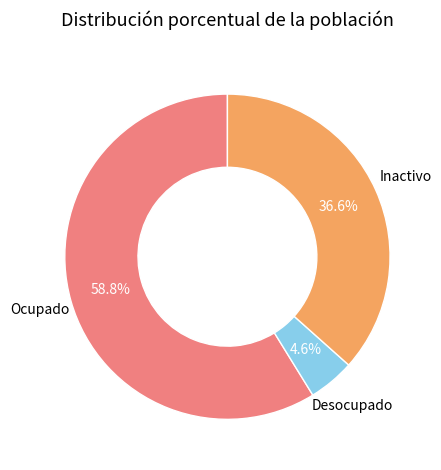

Rank the categories by value from highest to lowest.

Ocupado, Inactivo, Desocupado